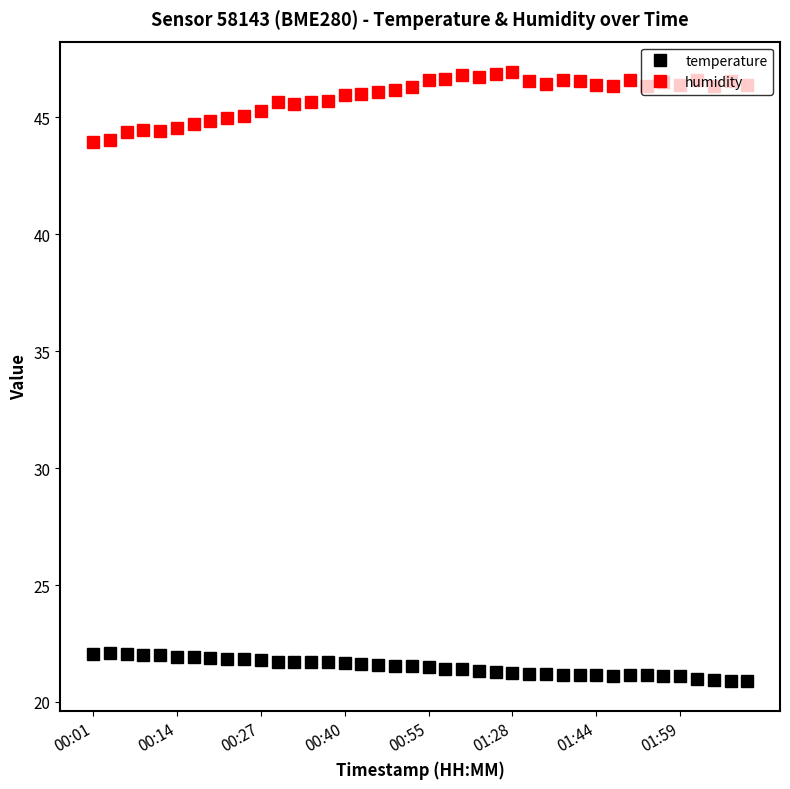

True or false: humidity and temperature cross at least once.

False